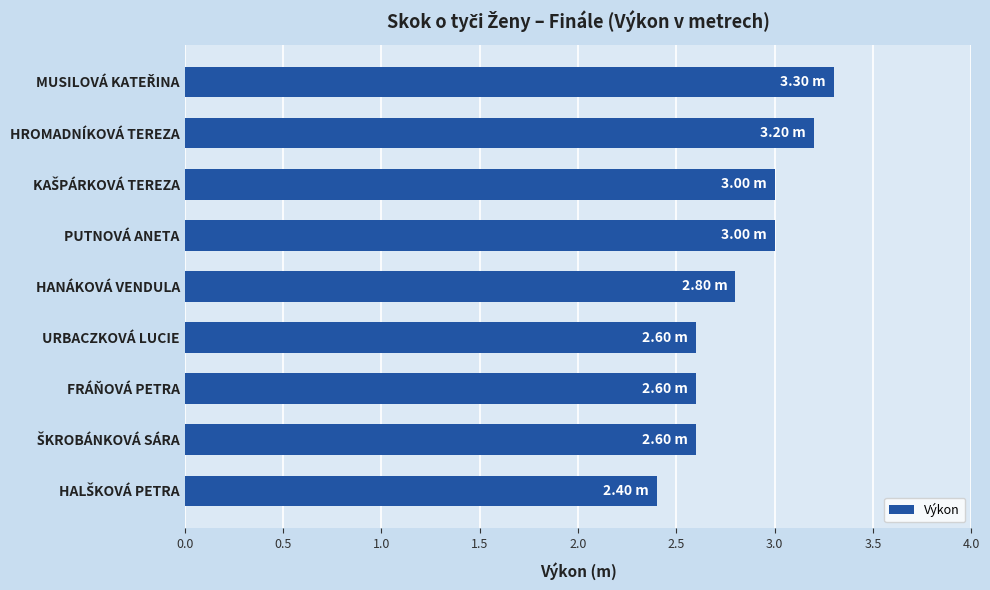

What is the ratio of the value at PUTNOVÁ ANETA to the value at URBACZKOVÁ LUCIE?

1.2